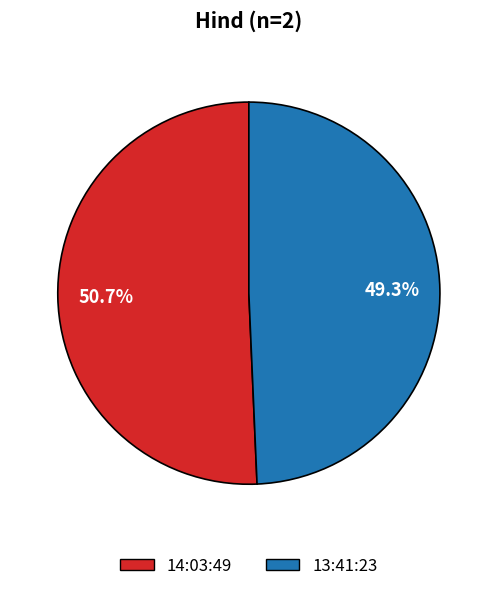

Between 14:03:49 and 13:41:23, which is larger?

14:03:49